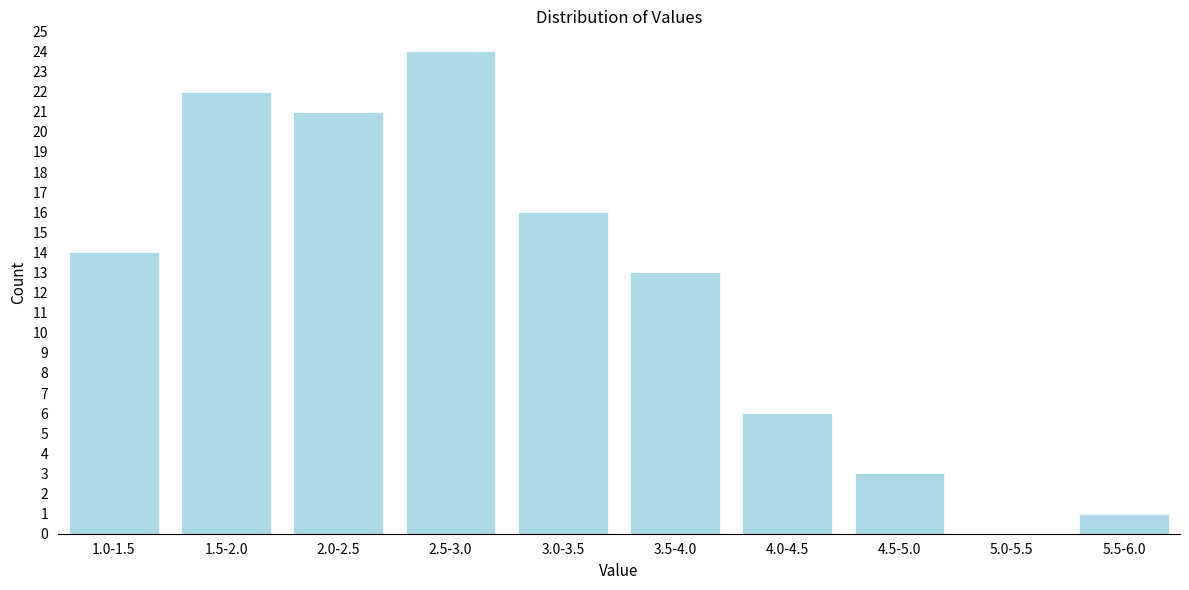

Reading left to right, list all the values displayed in this chart.

1.0-1.5=14	1.5-2.0=22	2.0-2.5=21	2.5-3.0=24	3.0-3.5=16	3.5-4.0=13	4.0-4.5=6	4.5-5.0=3	5.0-5.5=0	5.5-6.0=1